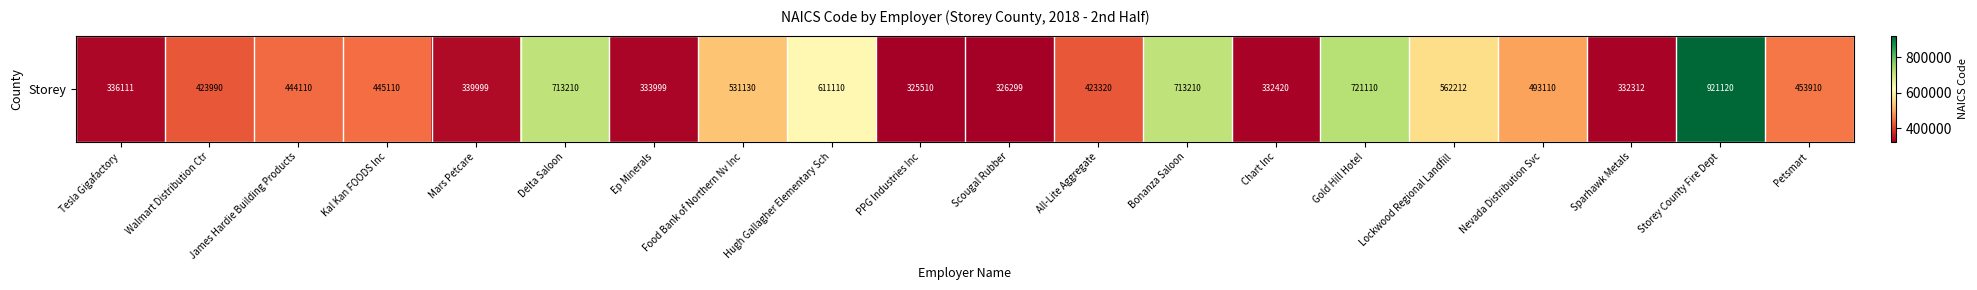

List the labels in order of value, smallest first.

PPG Industries Inc, Scougal Rubber, Sparhawk Metals, Chart Inc, Ep Minerals, Tesla Gigafactory, Mars Petcare, All-Lite Aggregate, Walmart Distribution Ctr, James Hardie Building Products, Kal Kan FOODS Inc, Petsmart, Nevada Distribution Svc, Food Bank of Northern Nv Inc, Lockwood Regional Landfill, Hugh Gallagher Elementary Sch, Delta Saloon, Bonanza Saloon, Gold Hill Hotel, Storey County Fire Dept